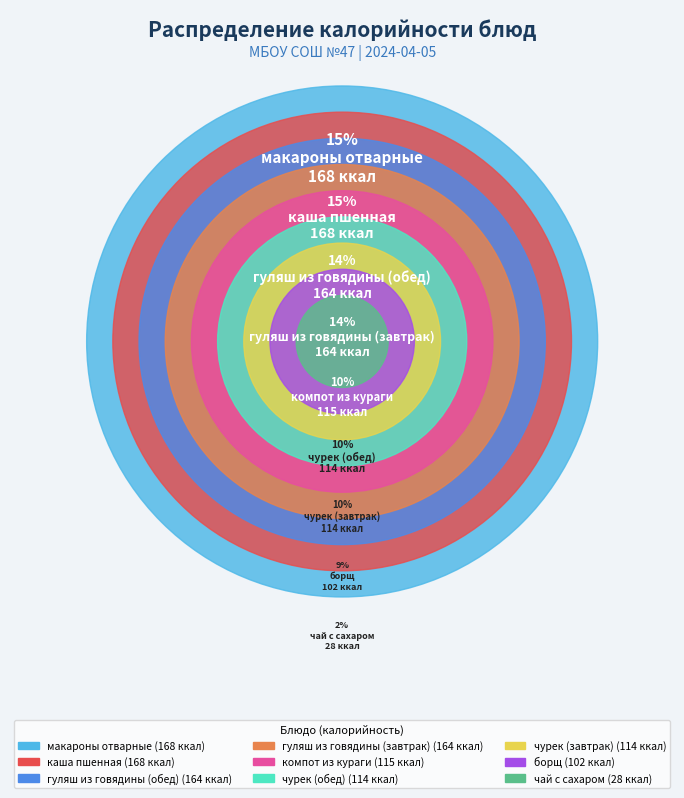

How many segments does this pie chart have?

9